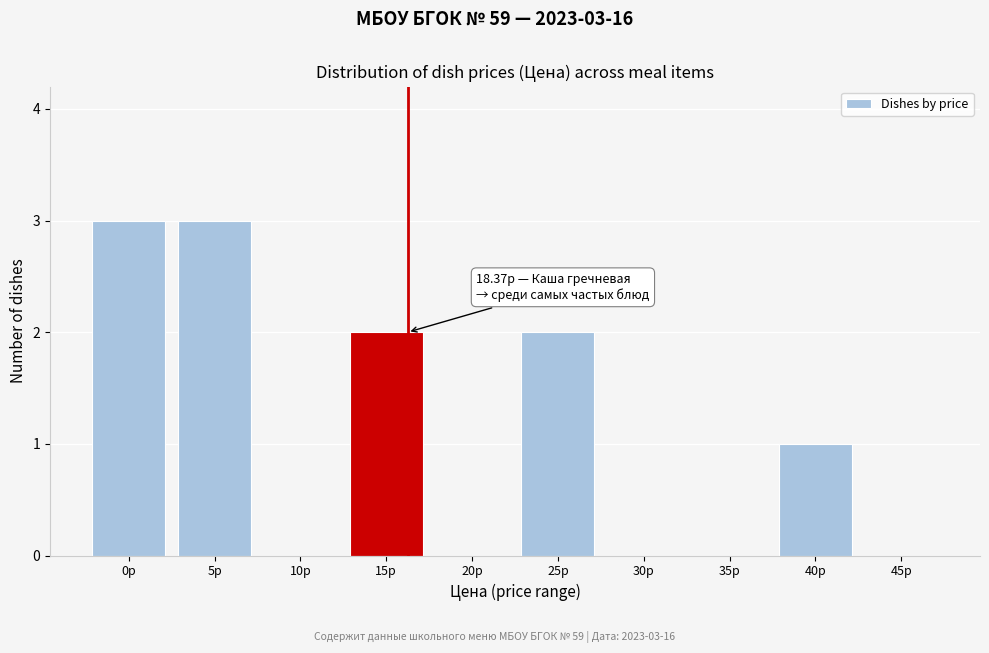

Reading right to left, transcribe all the data shown in this chart.

45р=0	40р=1	35р=0	30р=0	25р=2	20р=0	15р=2	10р=0	5р=3	0р=3